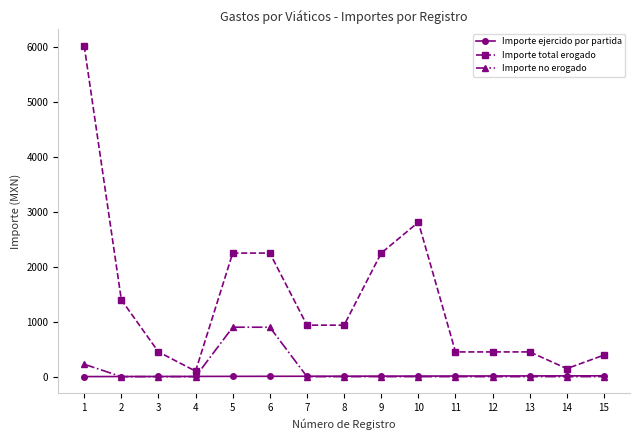

List the series in order of their peak value, highest first.

Importe total erogado, Importe no erogado, Importe ejercido por partida